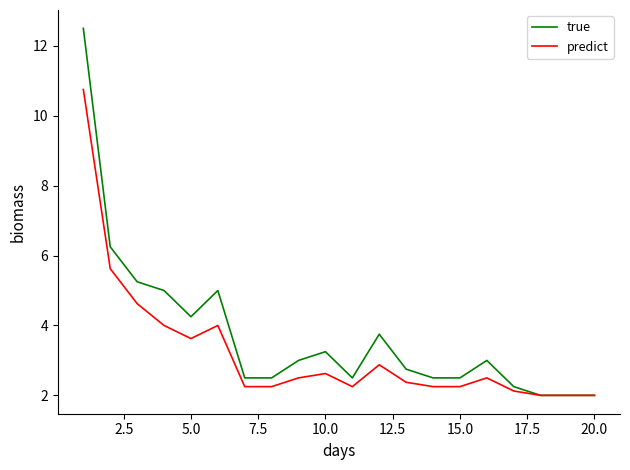

List the series in order of their overall mean, lowest first.

predict, true